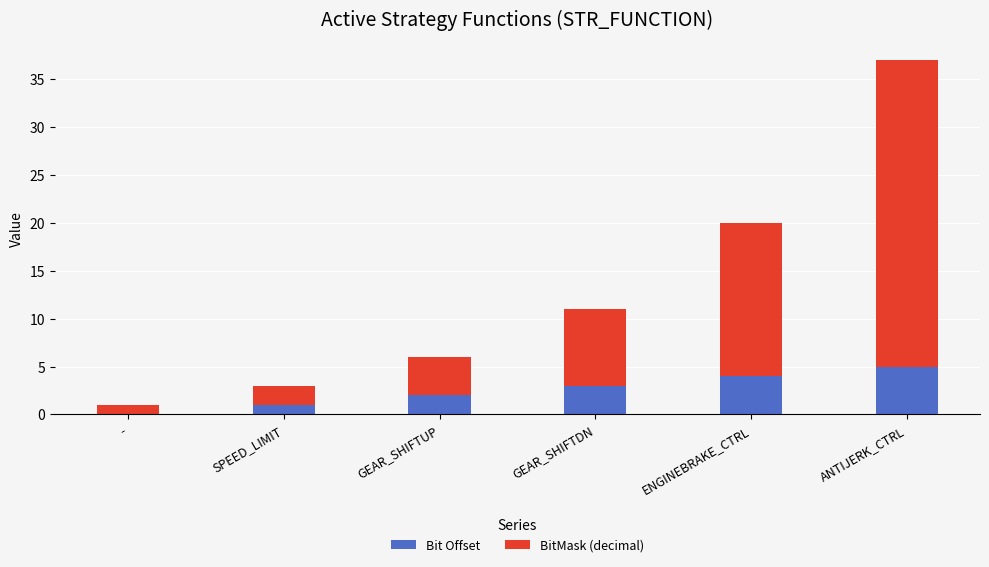

The value of Bit Offset at ANTIJERK_CTRL is 5. True or false?

True